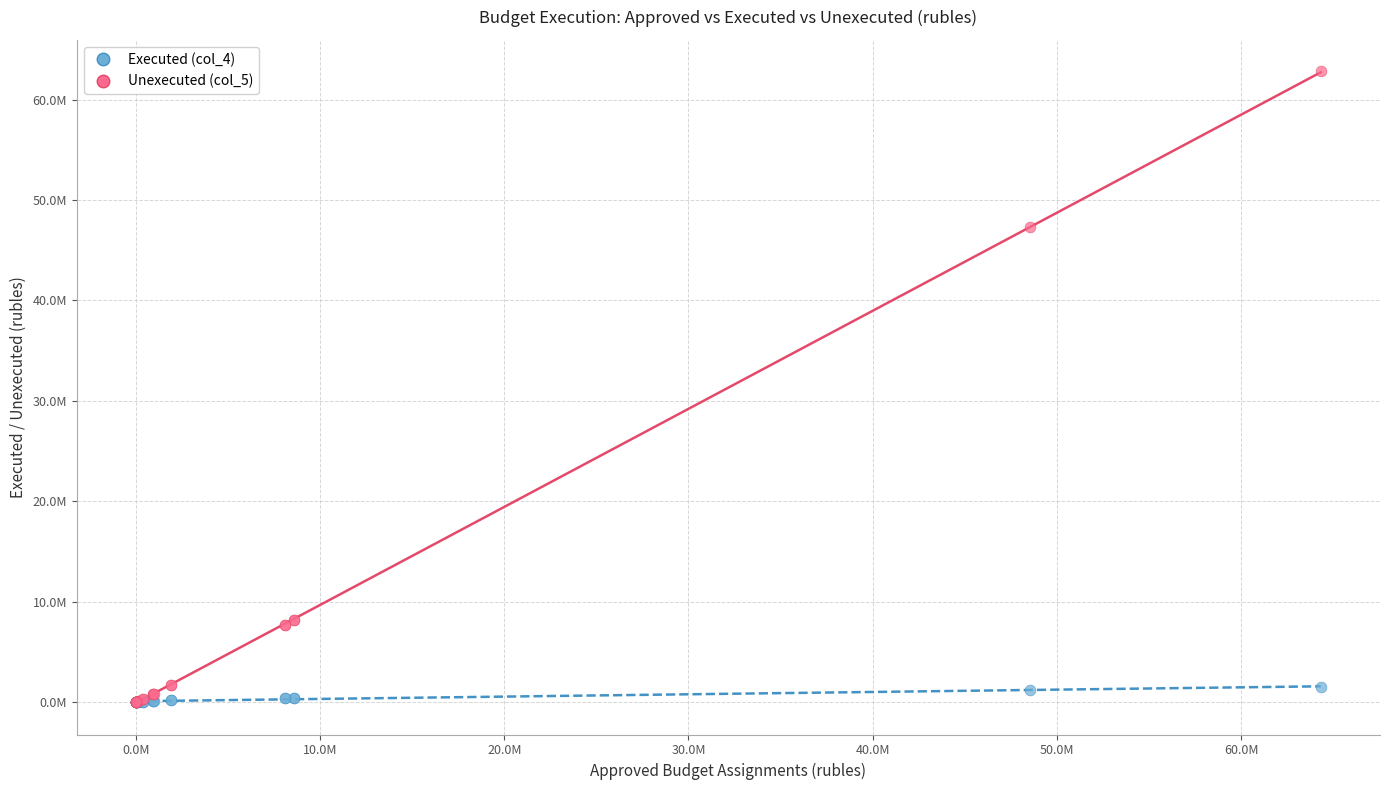

Which series contains the highest Y value?

Unexecuted (col_5)